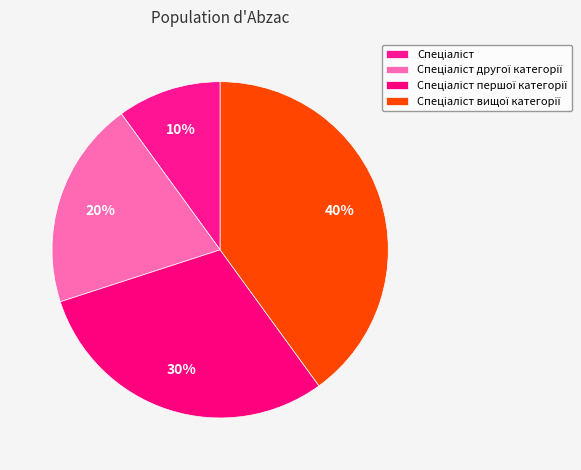

To the nearest percent, what is the combined percentage of Спеціаліст другої категорії and Спеціаліст вищої категорії?

60%